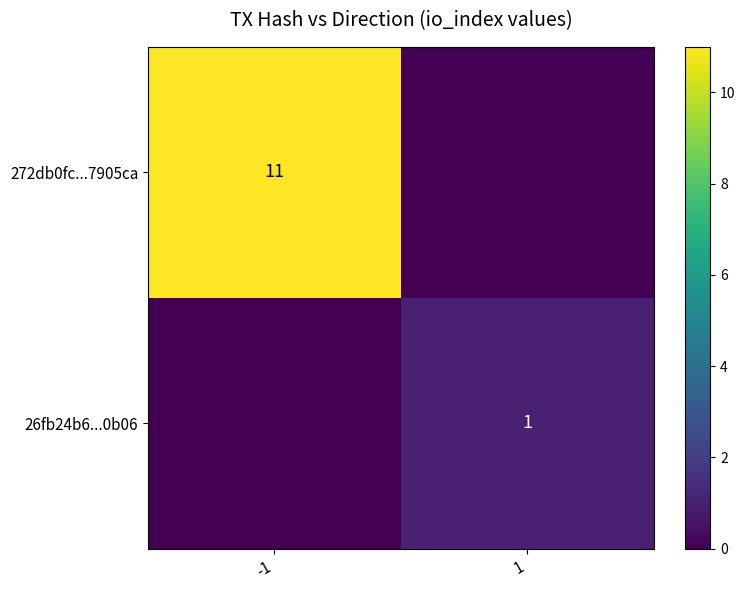

Rank the series by their maximum value, from highest to lowest.

272db0fc...7905ca, 26fb24b6...0b06